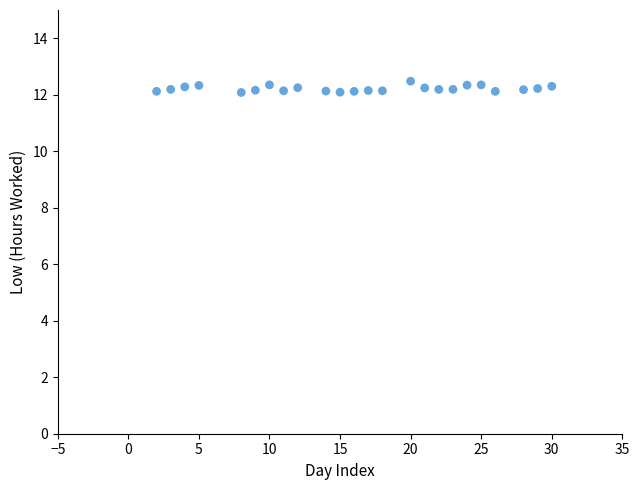

What is the range of Y values (max minus min)?

0.4